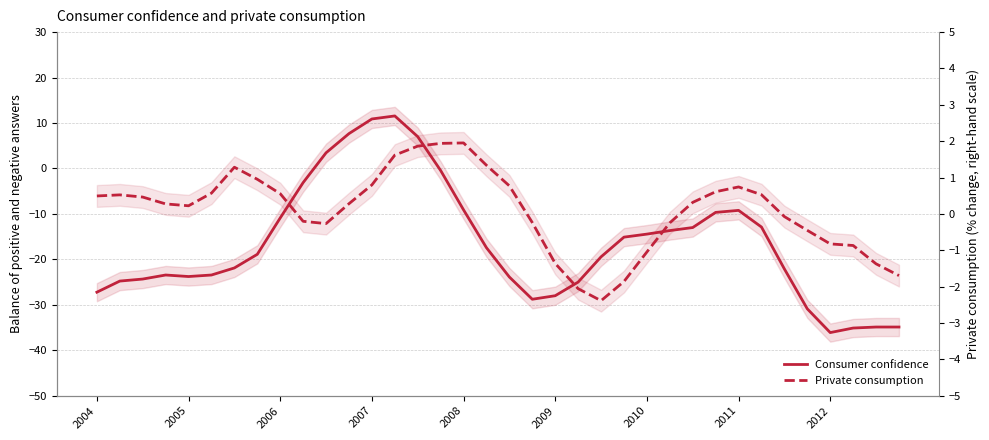

True or false: Private consumption and Consumer confidence cross at least once.

True